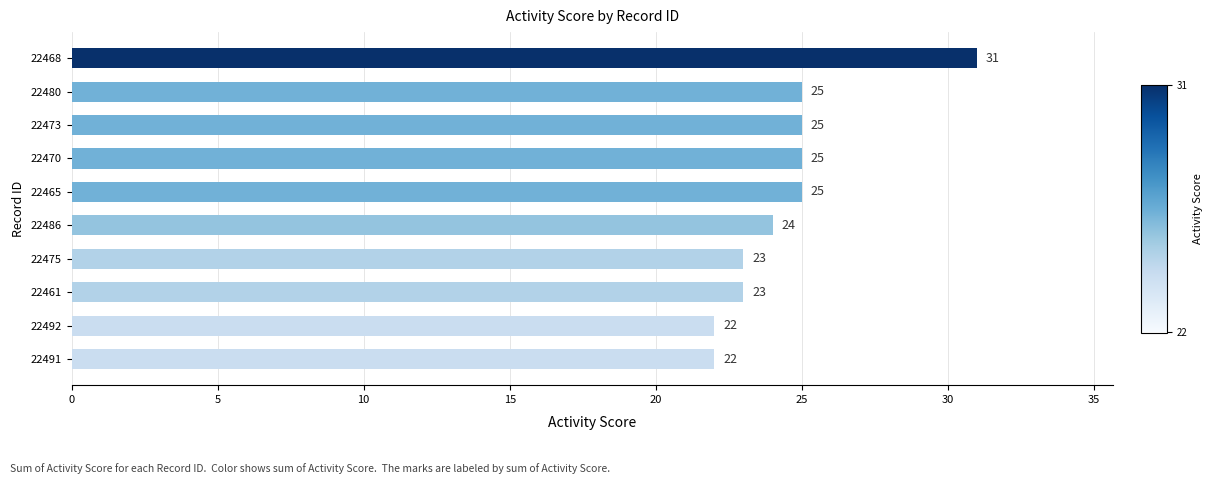

Approximately how many times larger is the value at 22492 compared to 22461?

1.0